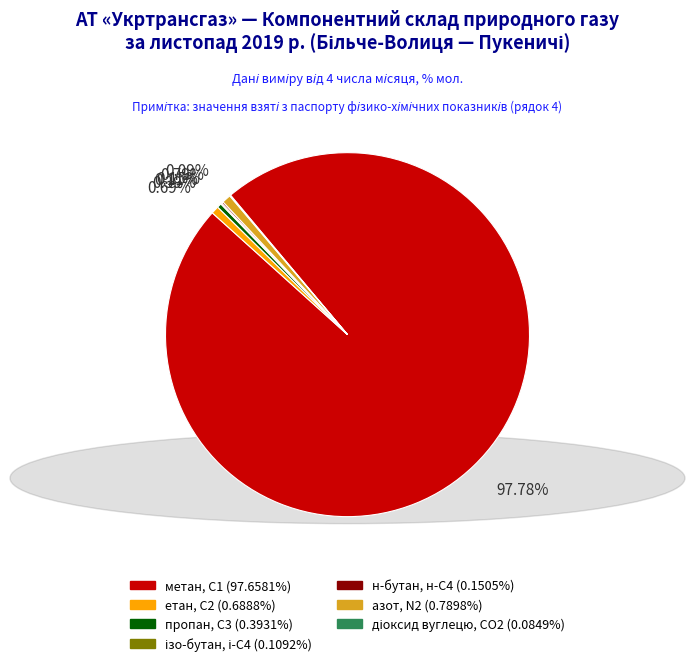

Which has a higher value, етан, С2 or метан, С1?

метан, С1